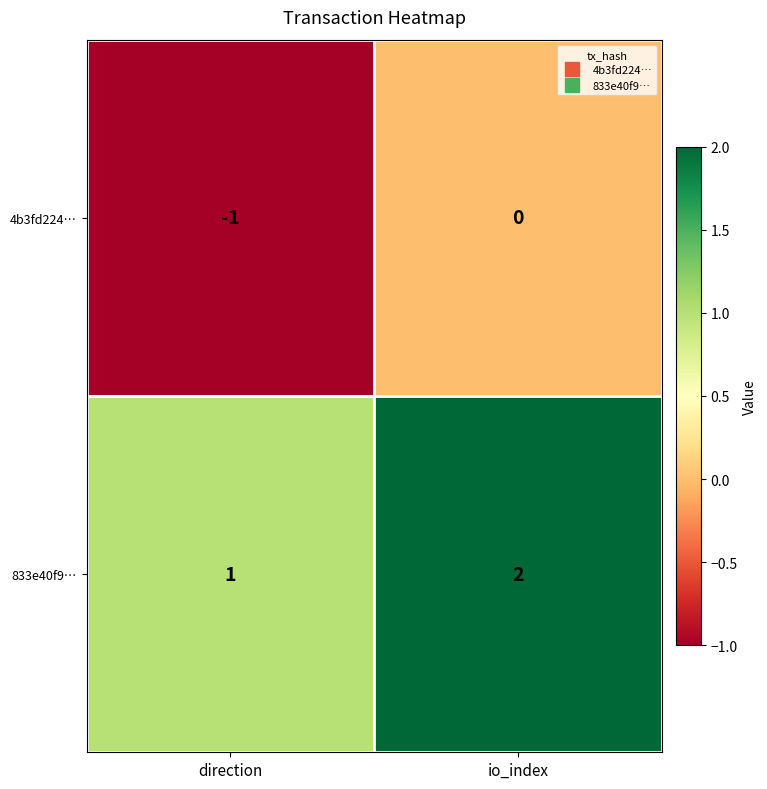

The 4b3fd224… series shows 0 at direction. True or false?

False